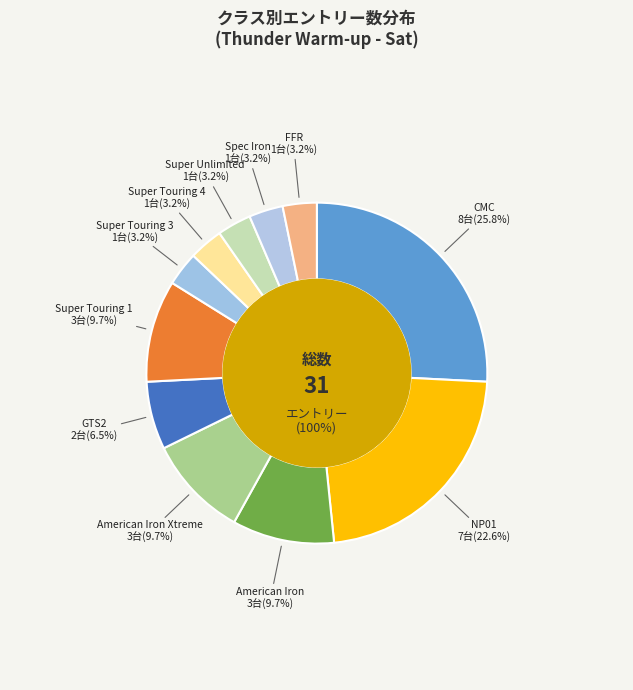

Rank the categories by value from highest to lowest.

CMC, NP01, American Iron, American Iron Xtreme, Super Touring 1, GTS2, Super Touring 3, Super Touring 4, Super Unlimited, Spec Iron, FFR